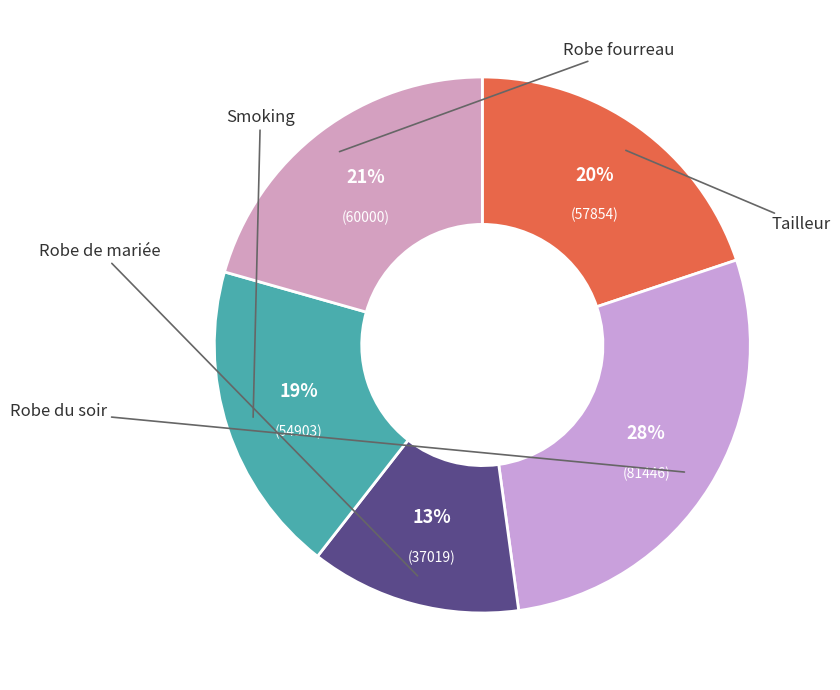

Count the number of slices in the pie.

5